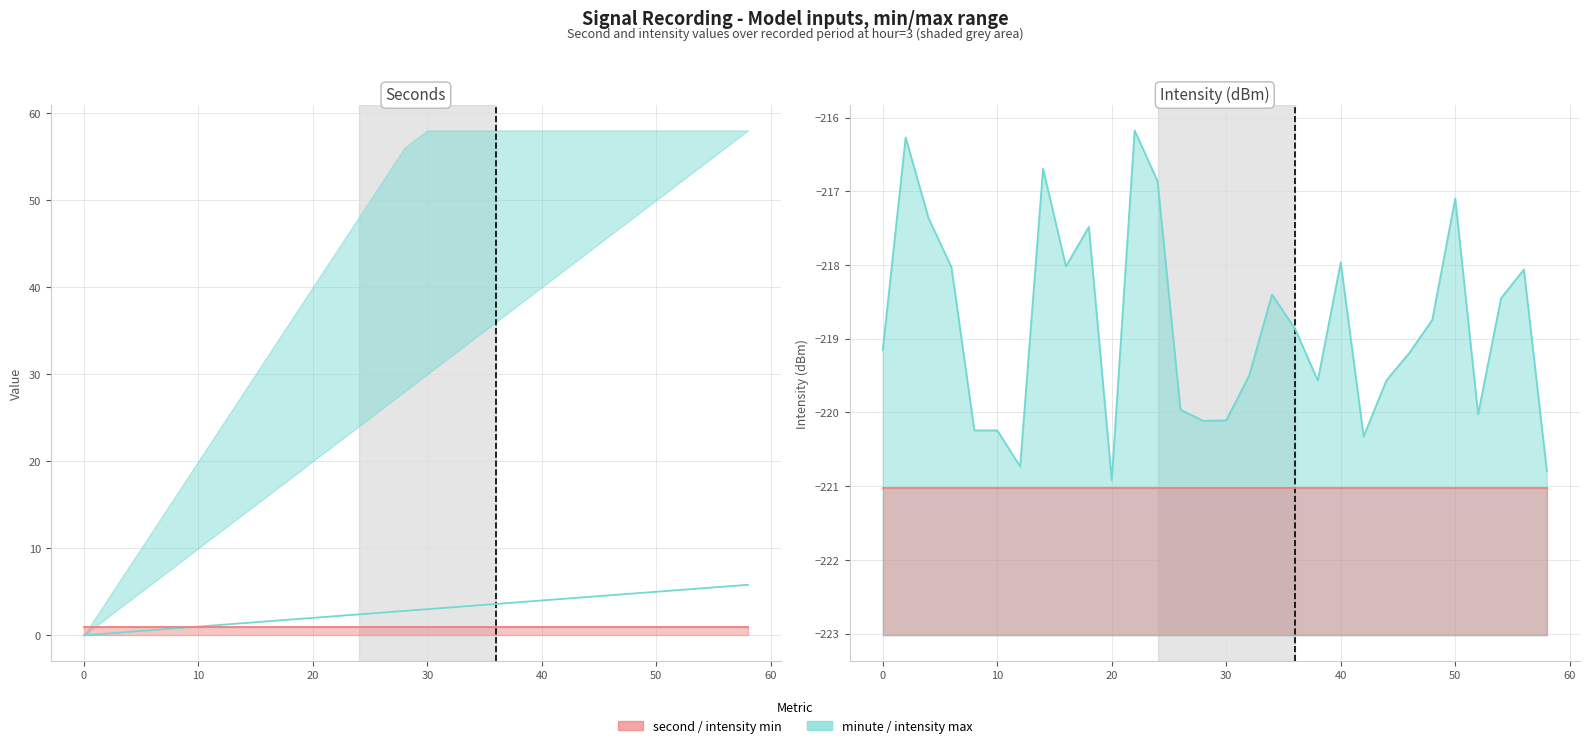

What is the greatest value displayed?

58.0